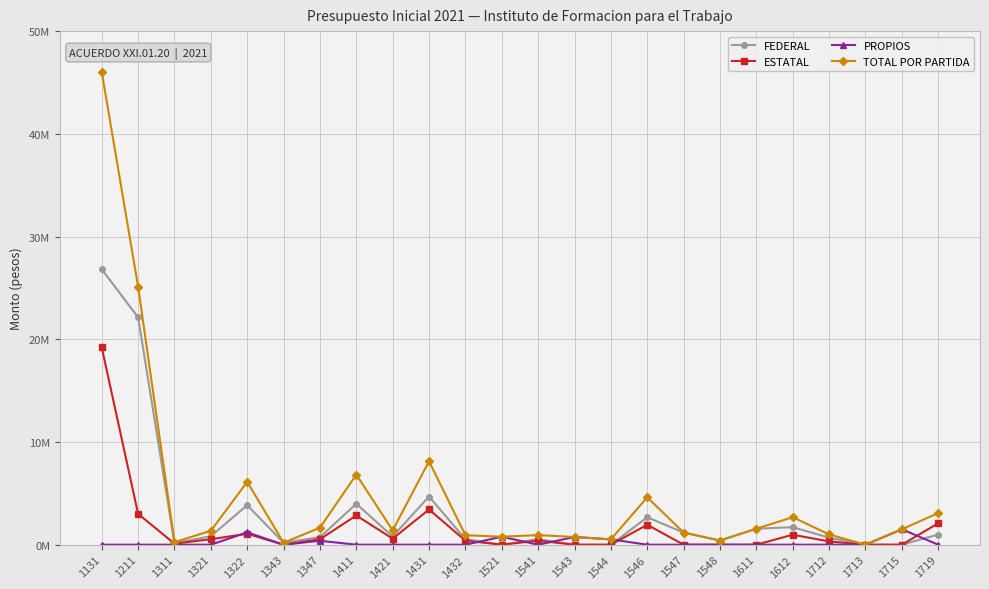

What are all the series names shown in the legend?

FEDERAL, ESTATAL, PROPIOS, TOTAL POR PARTIDA